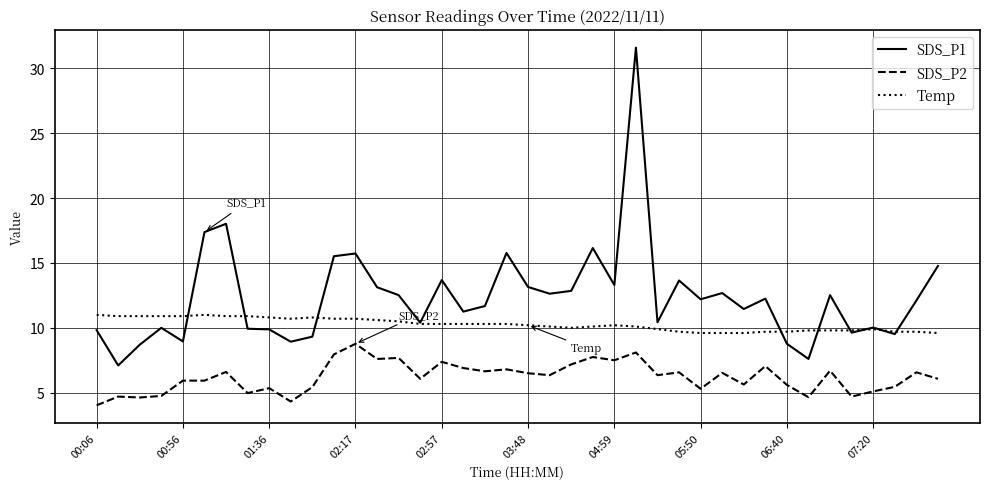

List the series in order of their overall mean, highest first.

SDS_P1, Temp, SDS_P2